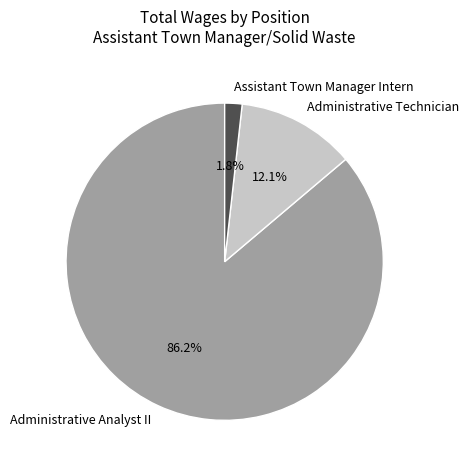

The Administrative Analyst II slice represents 86% of the pie. True or false?

True